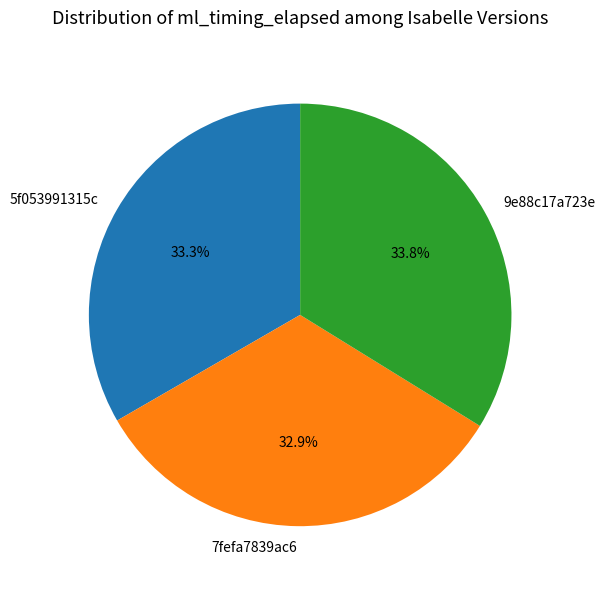

To the nearest percent, what is the difference between the largest and smallest slice percentages?

1%